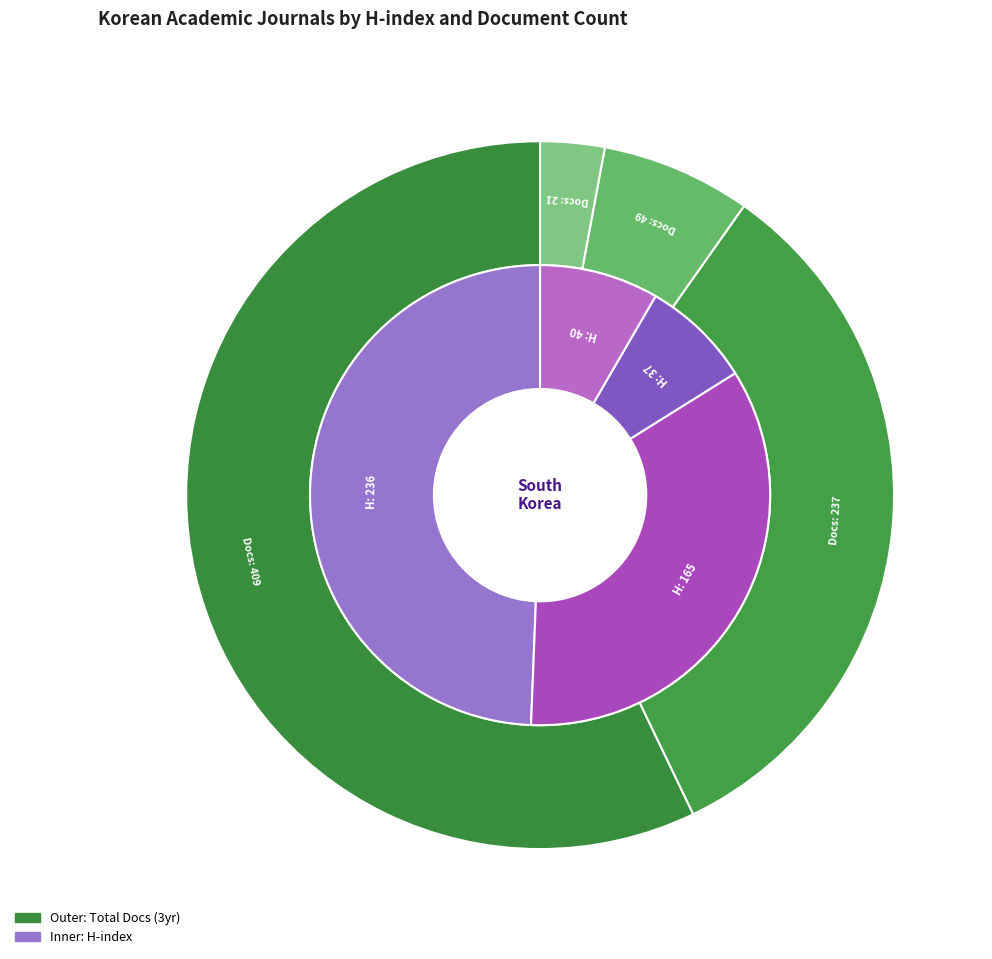

Count the number of slices in the pie.

4